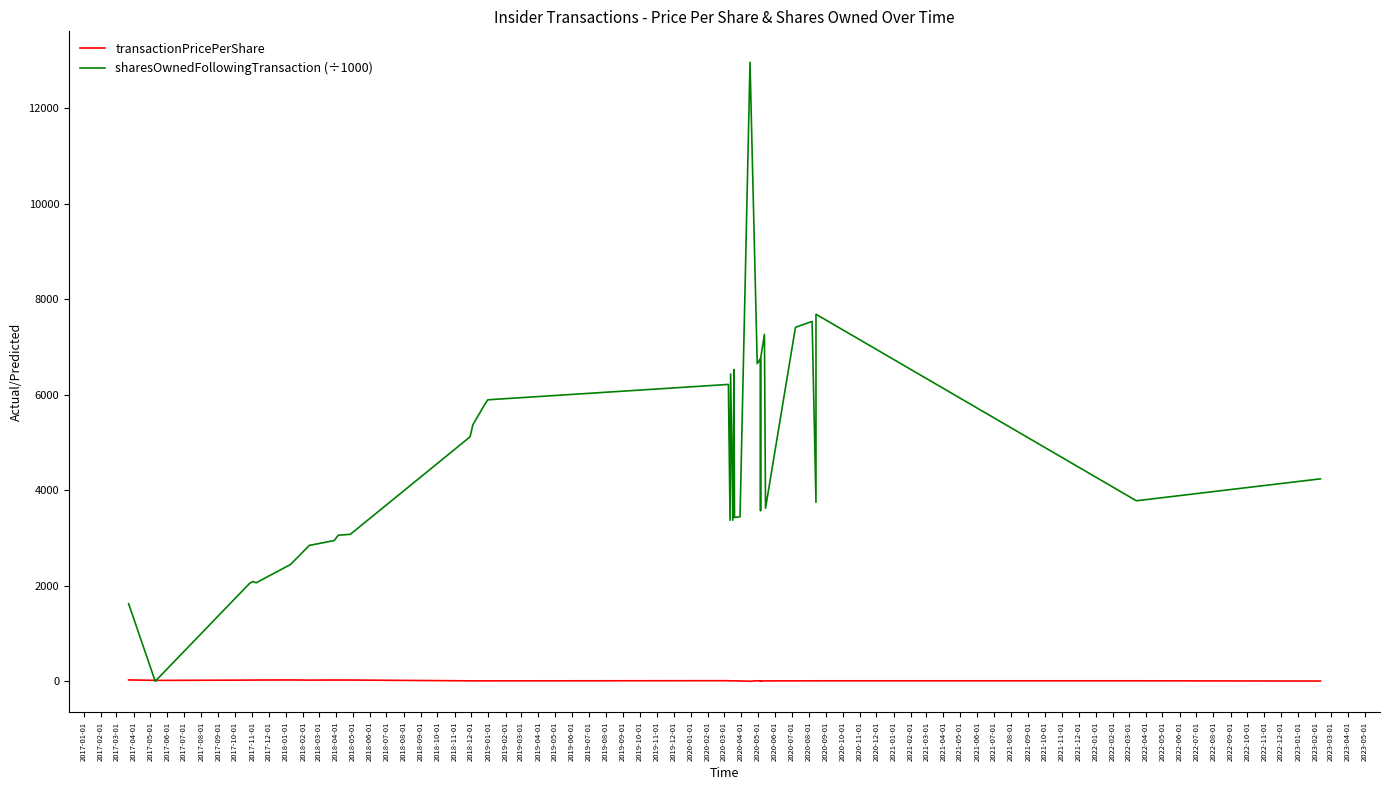

How many positive values does the sharesOwnedFollowingTransaction (÷1000) series have?

34